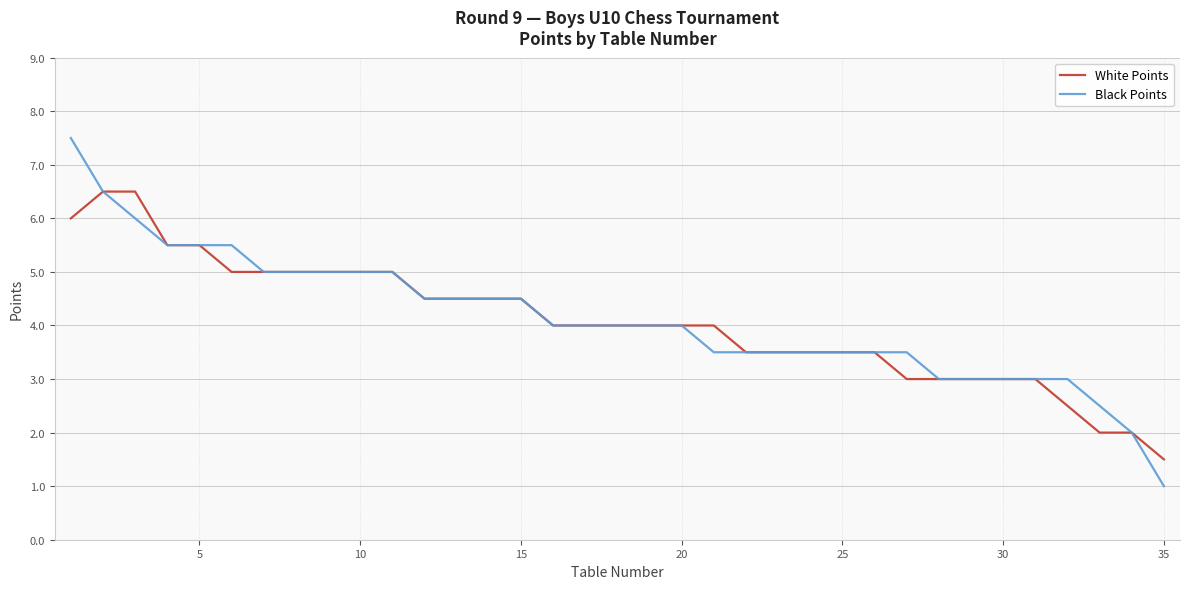

What is the difference between the maximum and minimum values in the Black Points series?

6.5